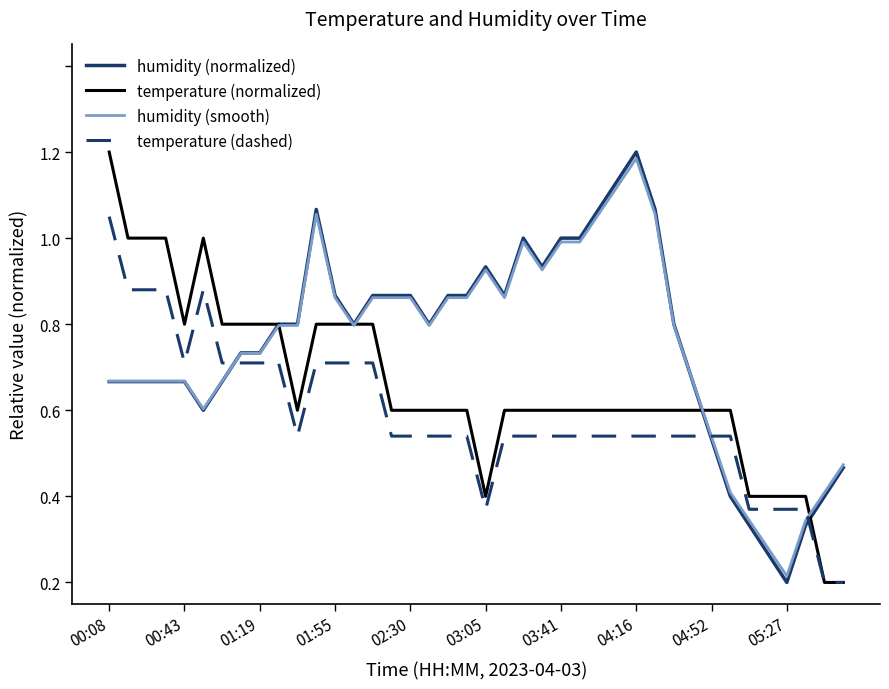

Is this an area chart (filled region under the line)?

No